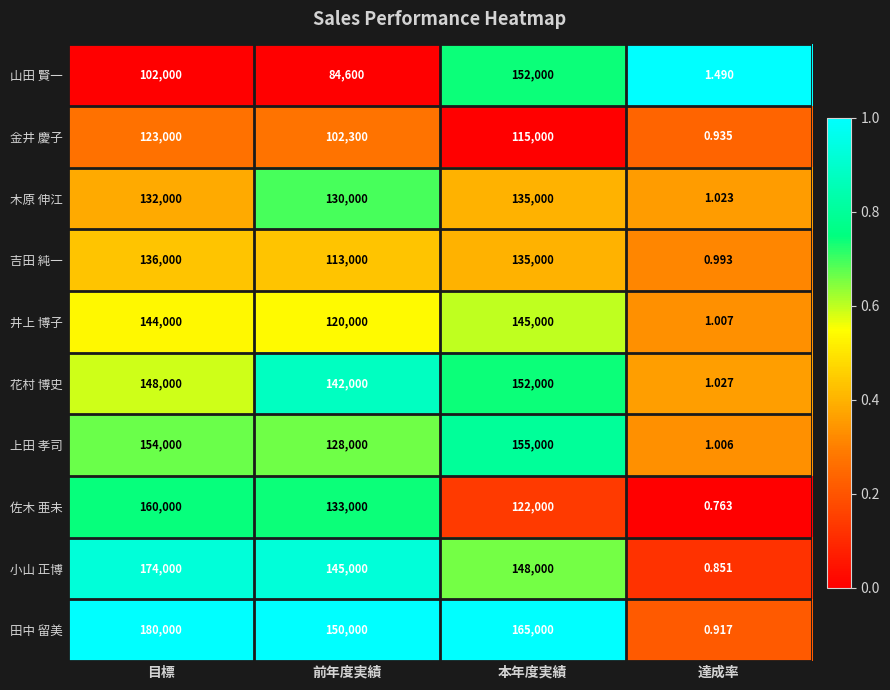

What is the total value across all series at 達成率?

10.0